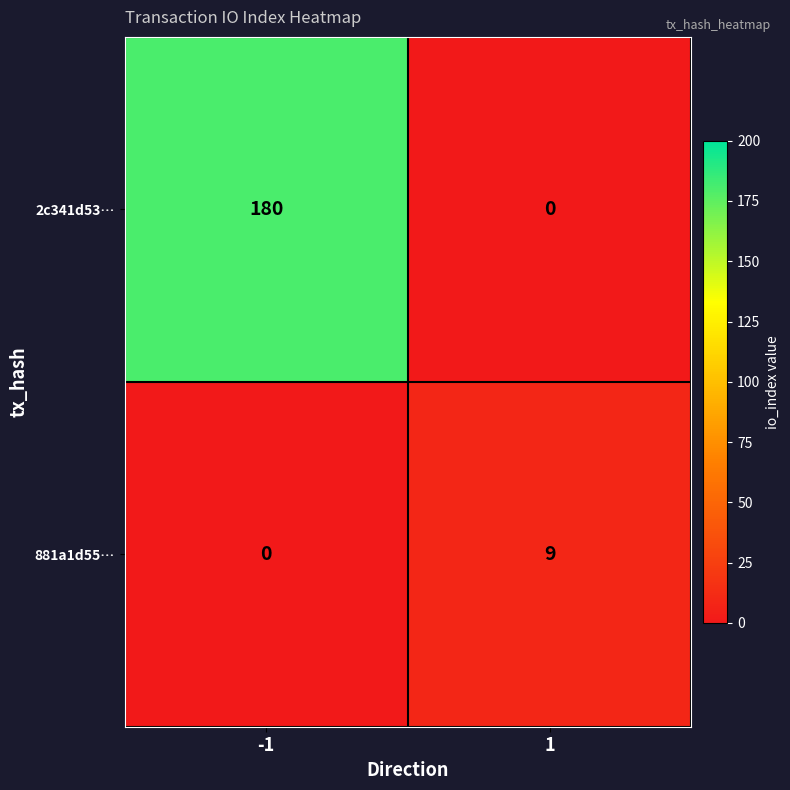

Rank the series at 1 from highest to lowest value.

881a1d55…, 2c341d53…